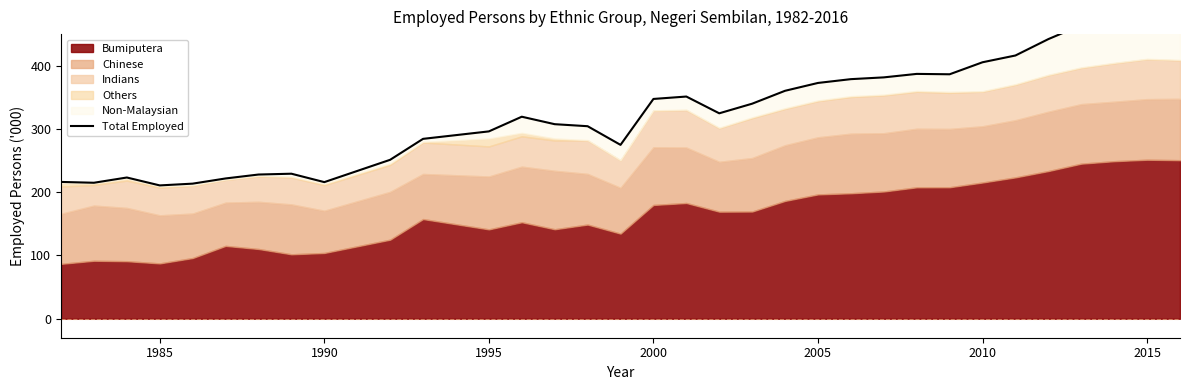

What is the difference between the maximum and second lowest values?

255.1